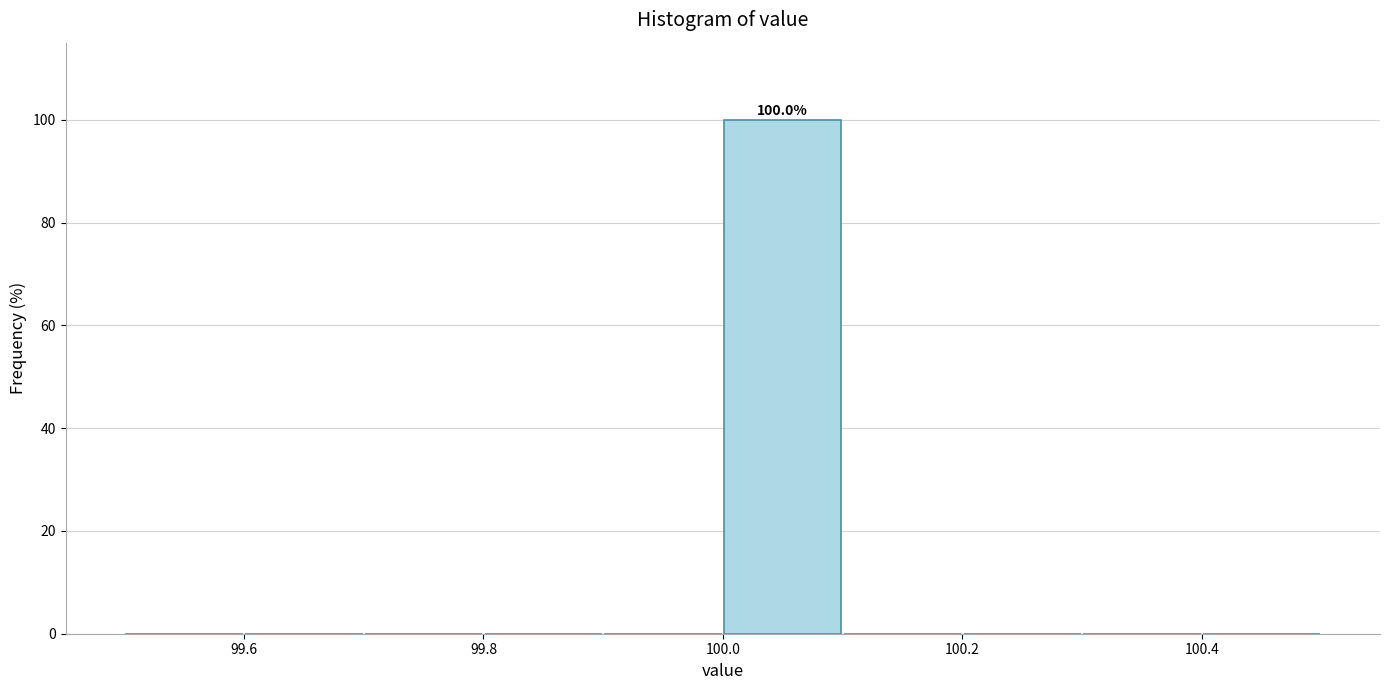

Over which range of the x-axis is the bar tallest?

100.0 to 100.1